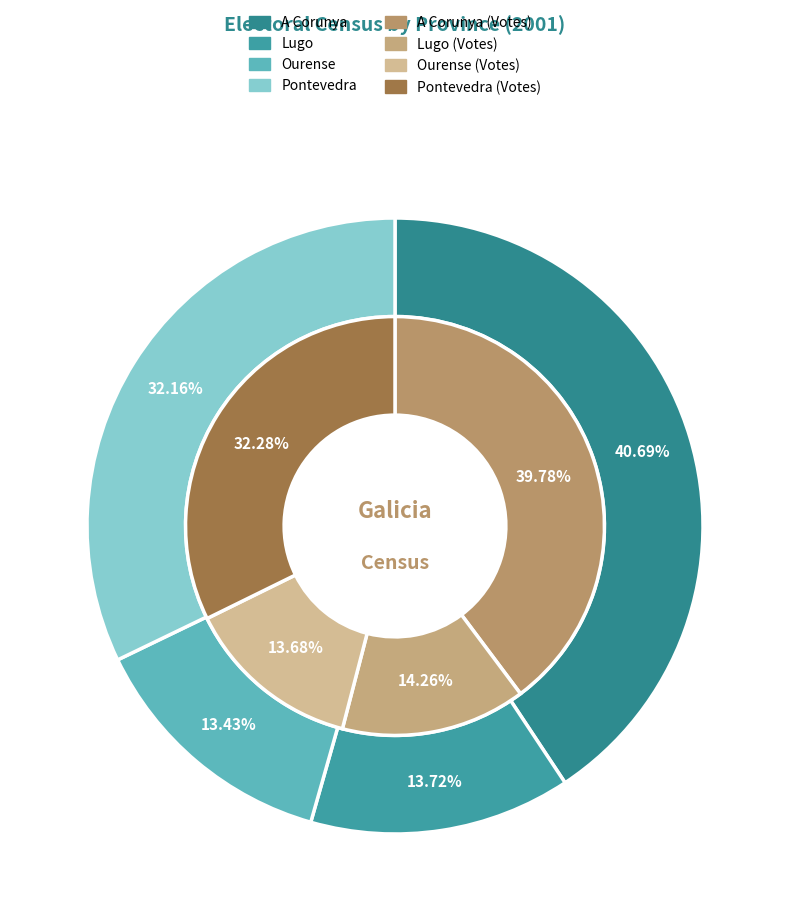

Which slice is the smallest?

Ourense